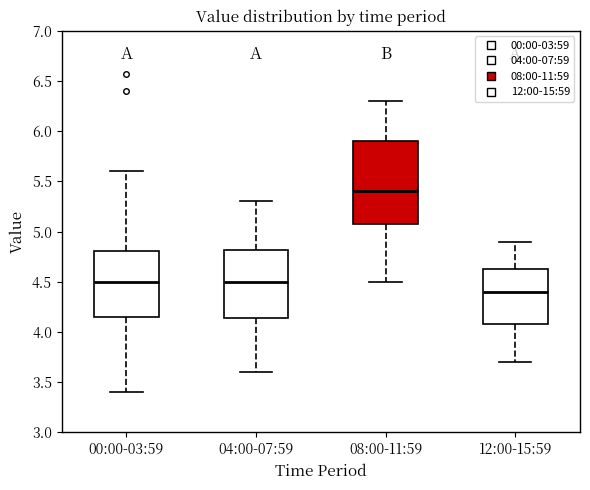

Where does the lower whisker of the box for 00:00-03:59 end on the y-axis? The values are not printed on the chart, so give them approximately, as read against the axis.

3.40